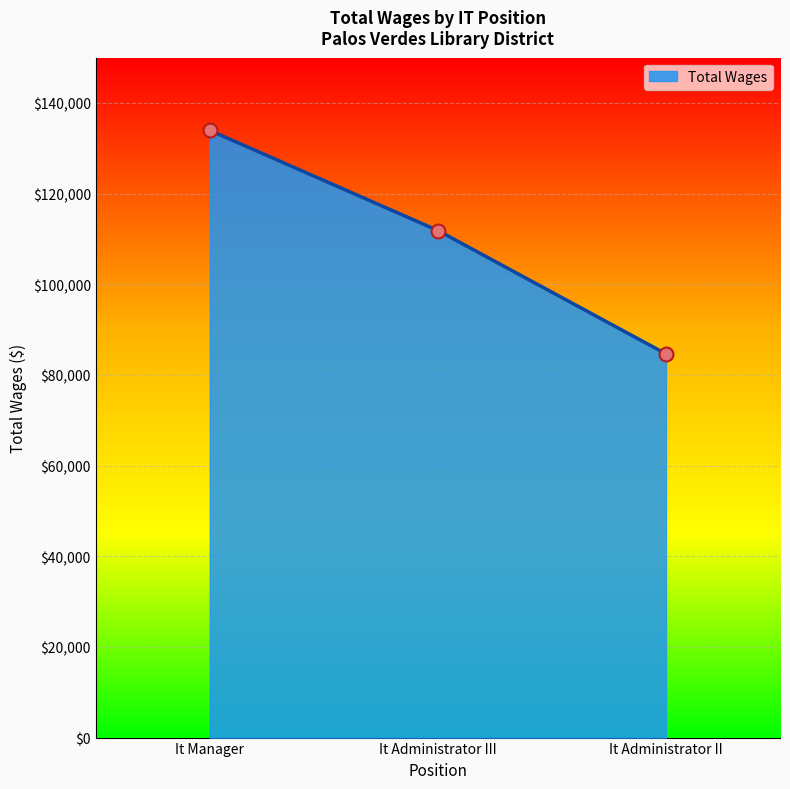

Which has a higher value, It Administrator III or It Administrator II?

It Administrator III